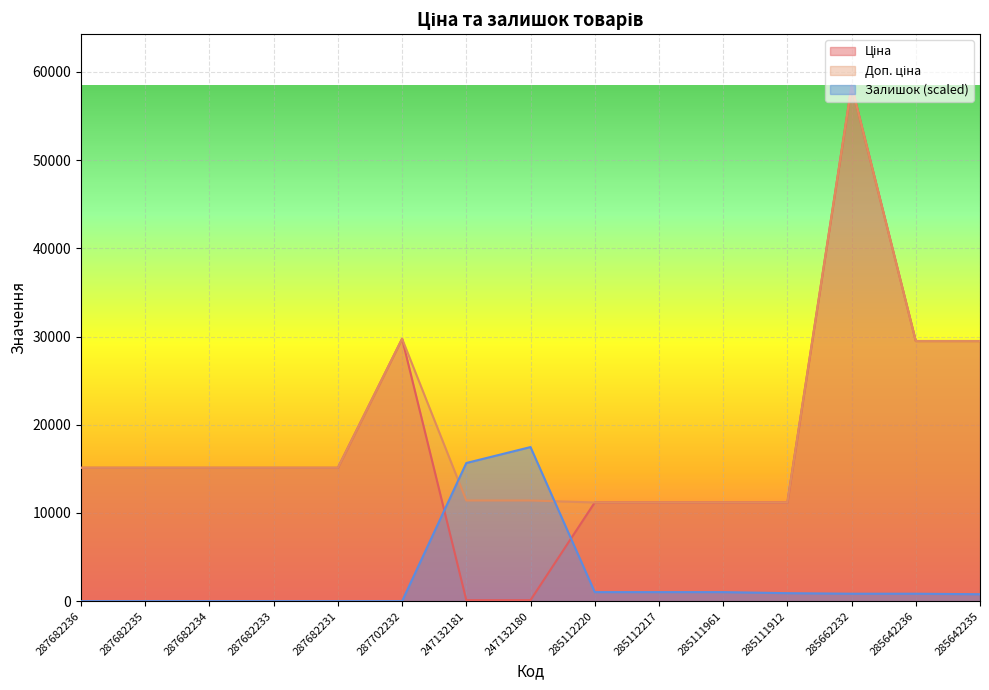

Reading left to right, extract all data points from this chart.

Ціна: 287682236=15120.0	287682235=15120.0	287682234=15120.0	287682233=15120.0	287682231=15120.0	287702232=29747.2	247132181=114.1	247132180=114.1	285112220=11188.2	285112217=11188.2	285111961=11188.2	285111912=11188.2	285662232=58426.5	285642236=29491.5	285642235=29491.5
Доп. ціна: 287682236=15120.0	287682235=15120.0	287682234=15120.0	287682233=15120.0	287682231=15120.0	287702232=29747.2	247132181=11410.0	247132180=11410.0	285112220=11188.2	285112217=11188.2	285111961=11188.2	285111912=11188.2	285662232=58426.5	285642236=29491.5	285642235=29491.5
Залишок: 287682236=0.0	287682235=0.0	287682234=0.0	287682233=0.0	287682231=0.0	287702232=0.0	247132181=15660.7	247132180=17467.7	285112220=1024.0	285112217=1024.0	285111961=1024.0	285111912=903.5	285662232=843.3	285642236=843.3	285642235=783.0